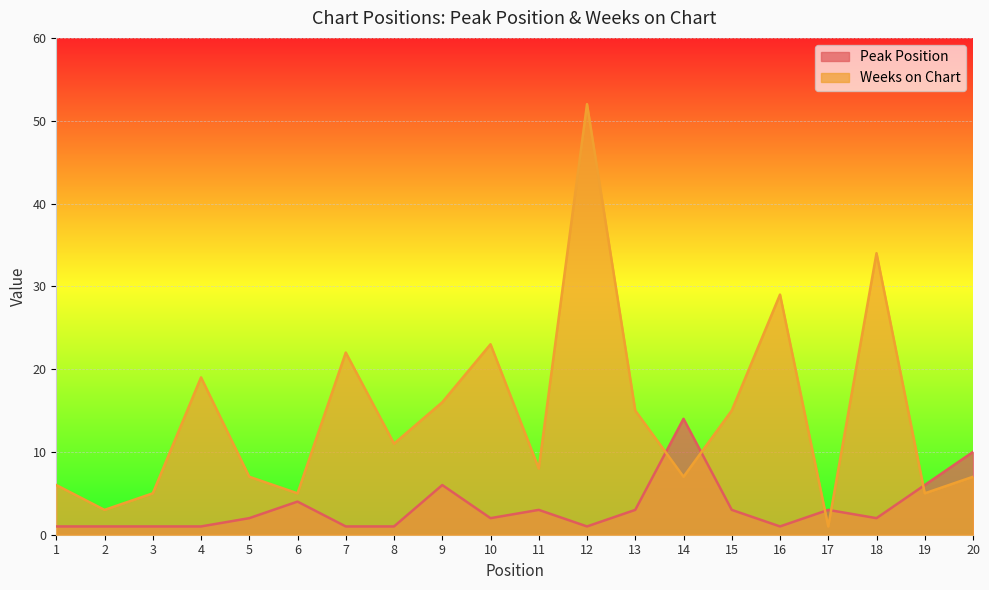

What is the smallest value displayed?

1